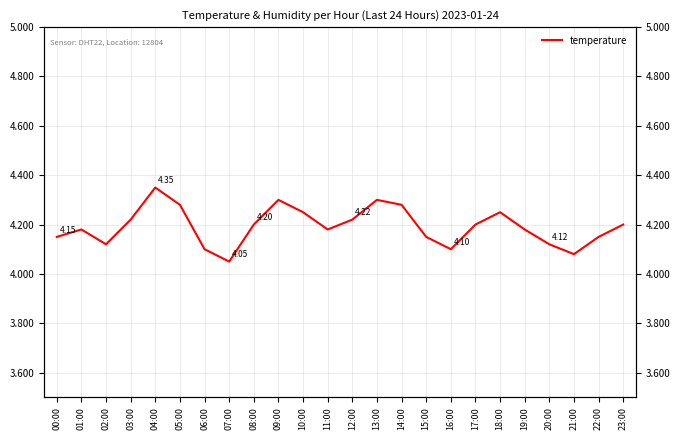

Is this an area chart (filled region under the line)?

No